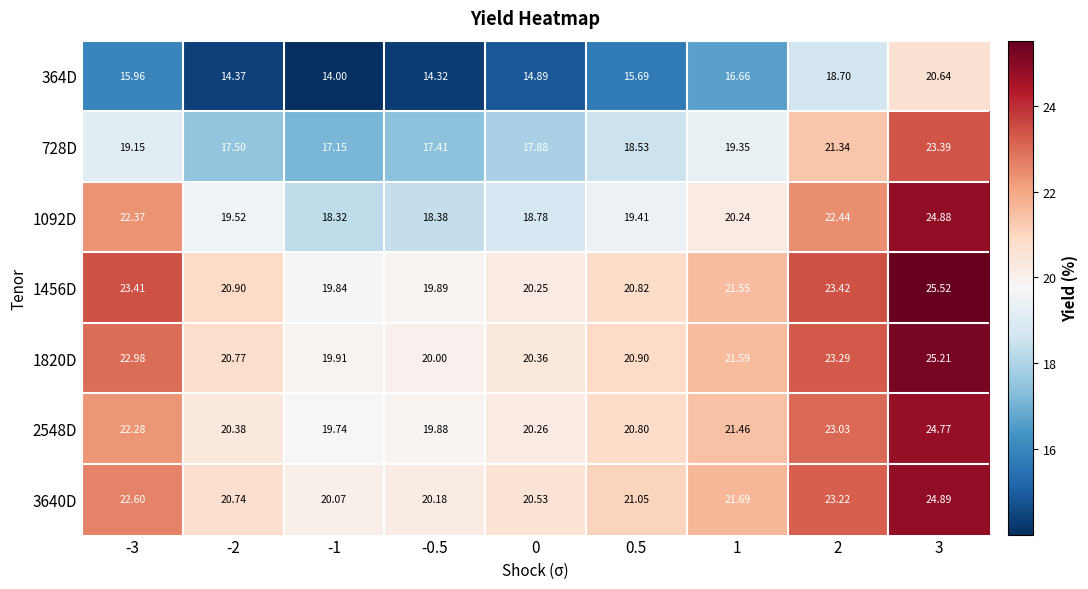

Which series changed the most between 2 and 3?

1092D